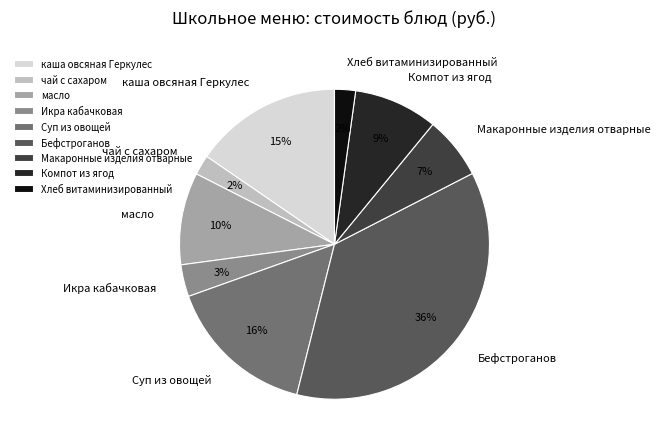

How many segments does this pie chart have?

9